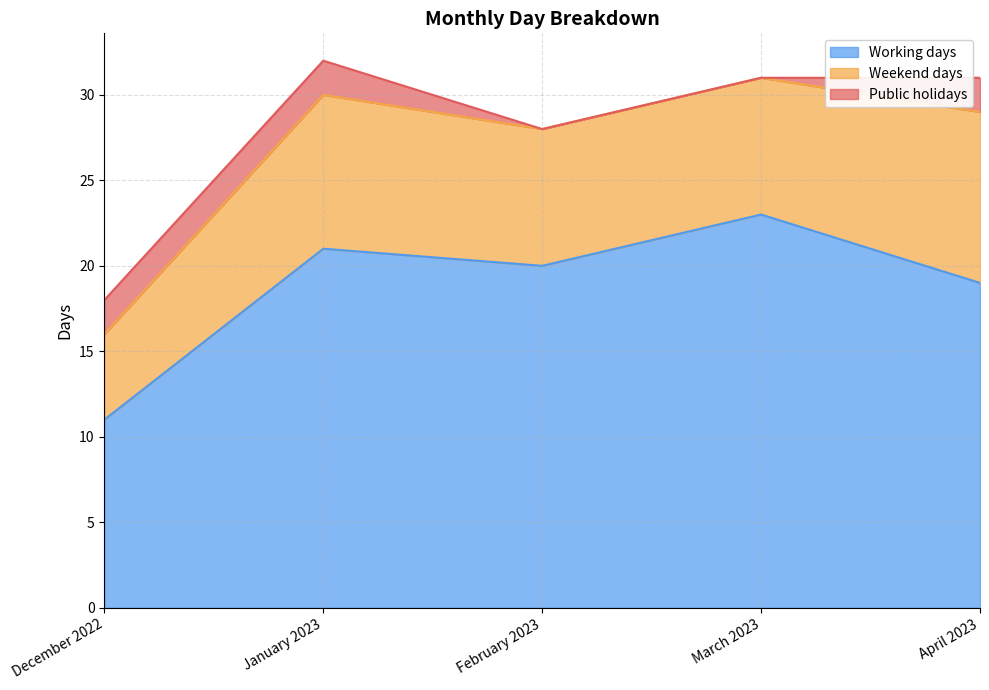

What are all the series names shown in the legend?

Working days, Weekend days, Public holidays